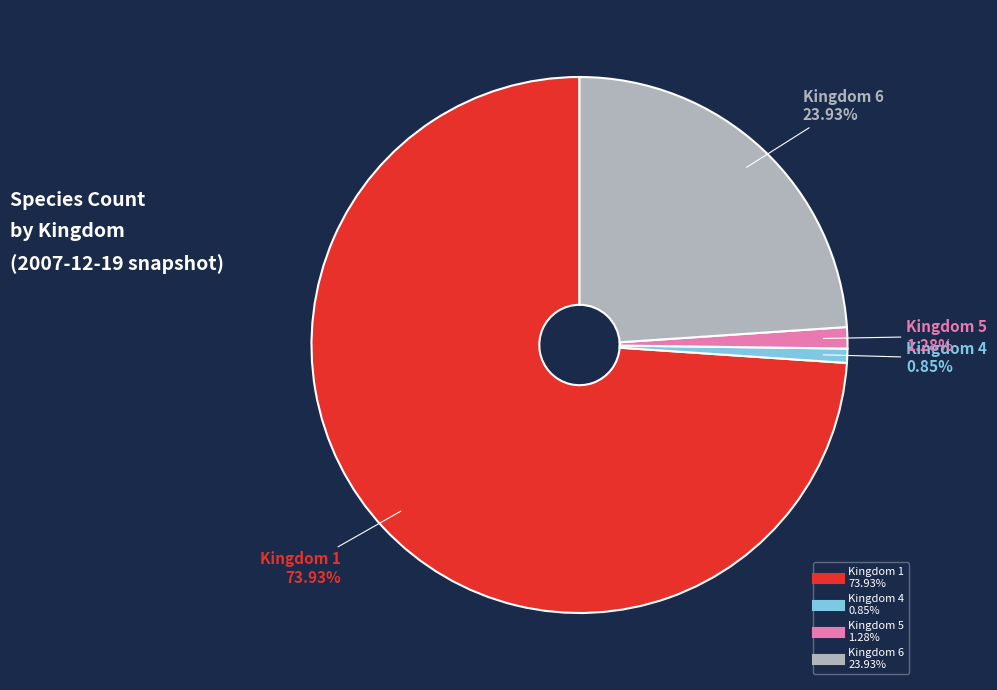

Does Kingdom 4 account for over 50% of the chart?

No